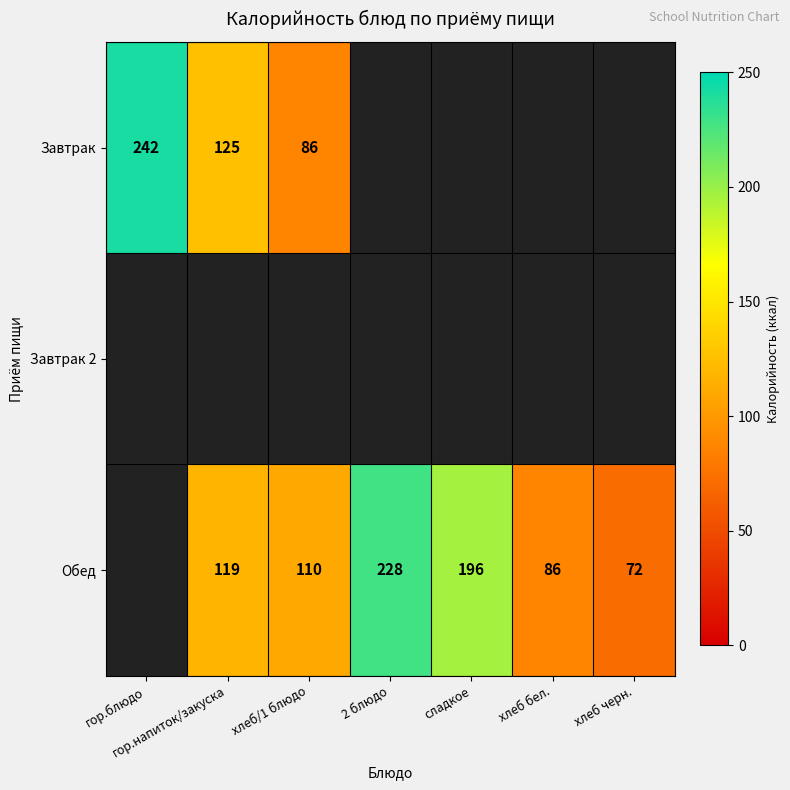

List the series in order of their overall mean, highest first.

Завтрак, Завтрак 2, Обед